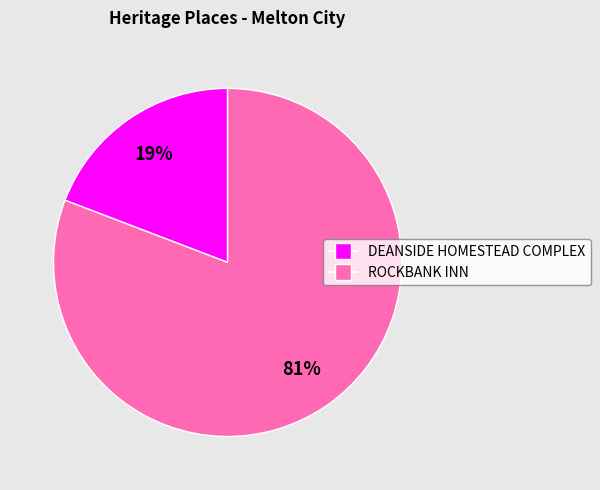

Rank the categories by value from lowest to highest.

DEANSIDE HOMESTEAD COMPLEX, ROCKBANK INN